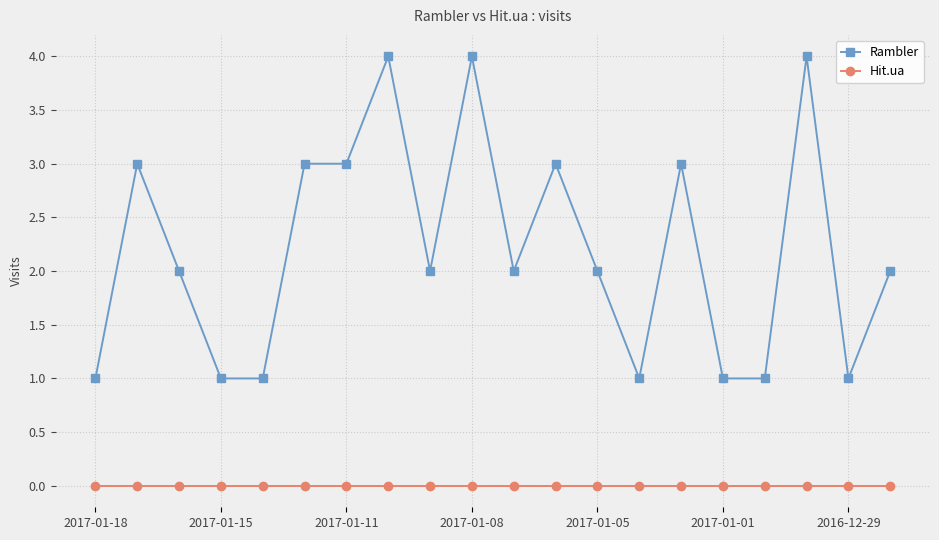

True or false: Rambler and Hit.ua intersect in this chart.

False